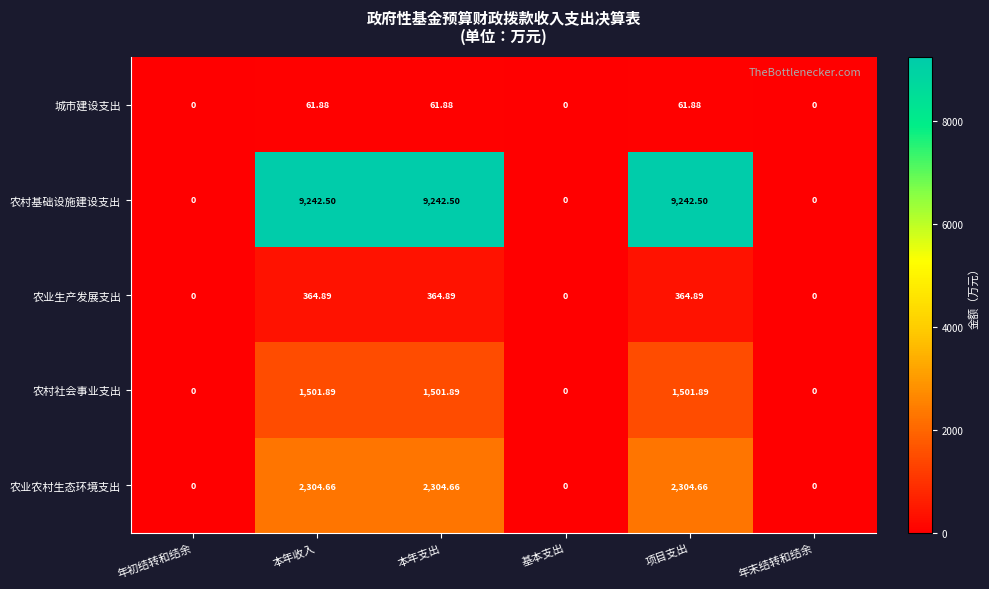

Rank the series at 项目支出 from highest to lowest value.

农村基础设施建设支出, 农业农村生态环境支出, 农村社会事业支出, 农业生产发展支出, 城市建设支出